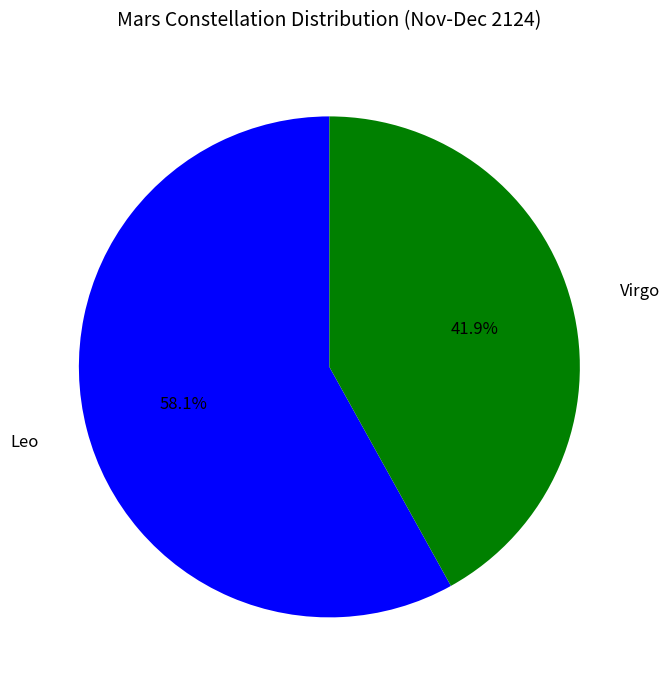

To the nearest percent, what percentage of the pie is Virgo?

42%